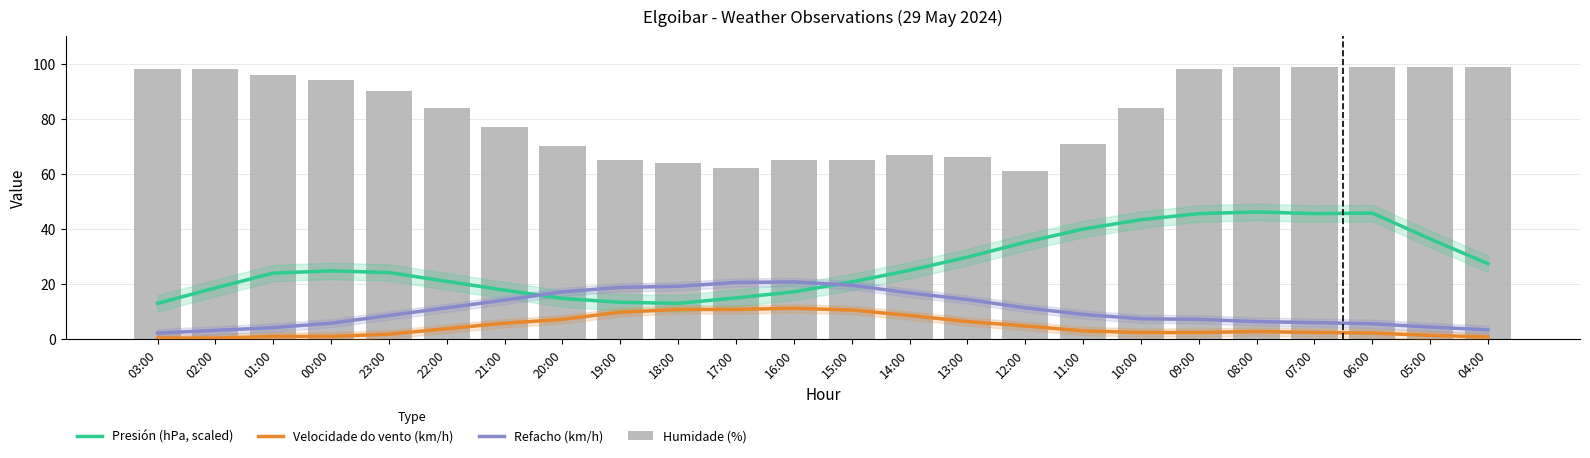

What is the difference between the maximum and minimum values in the Refacho (km/h) series?

18.6